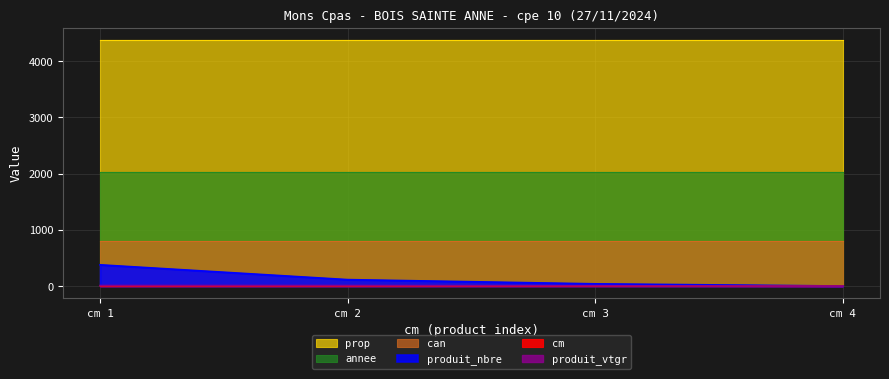

What is the difference between the maximum and minimum values in the produit_nbre series?

377.0